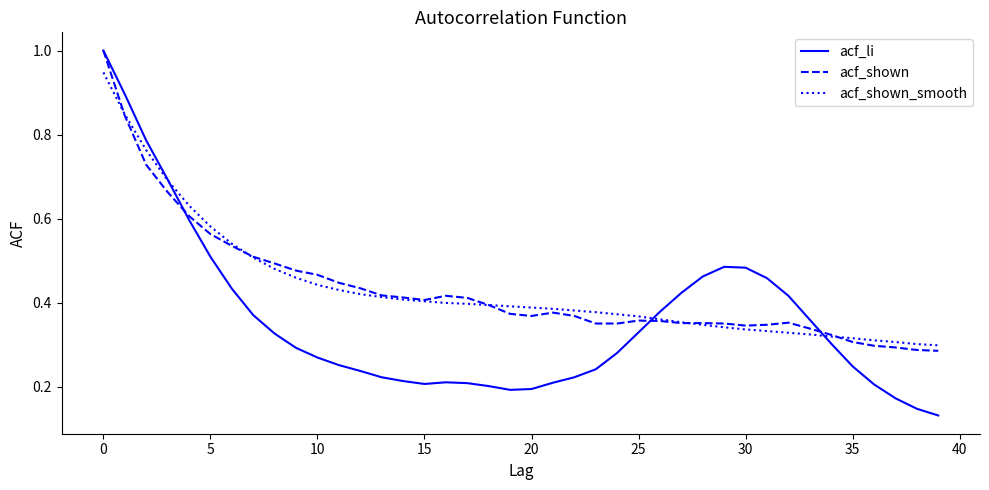

Which series has the largest range (max minus min)?

acf_li